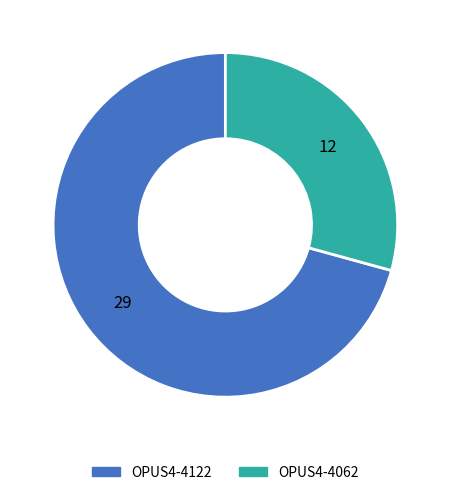

How many slices are in this pie chart?

2